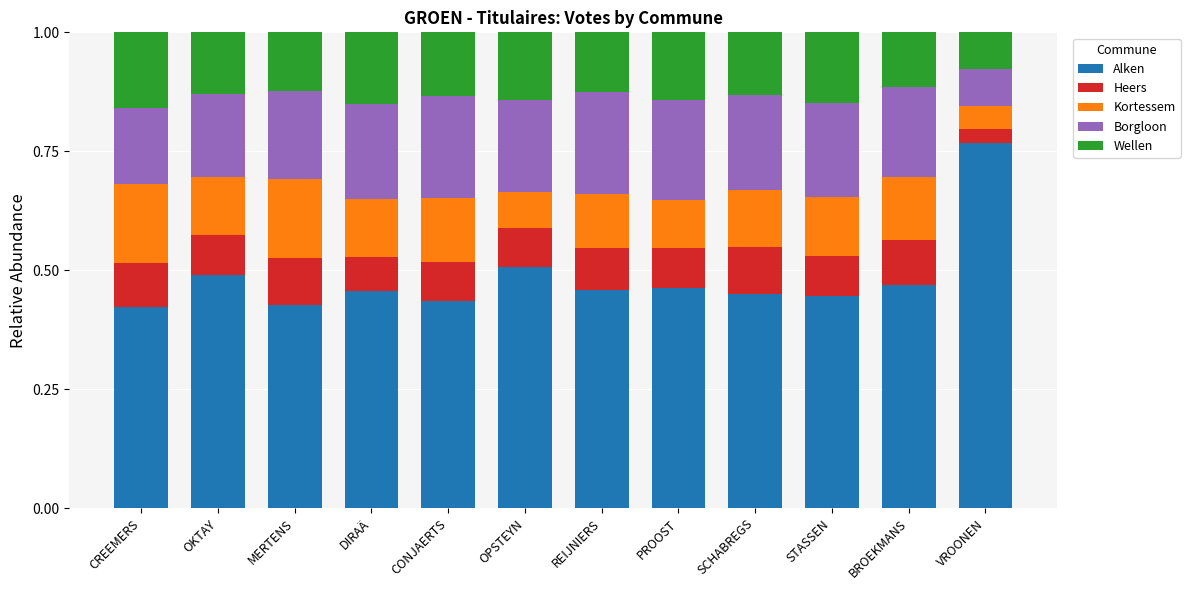

True or false: Alken has a value of 0.5 at PROOST.

True